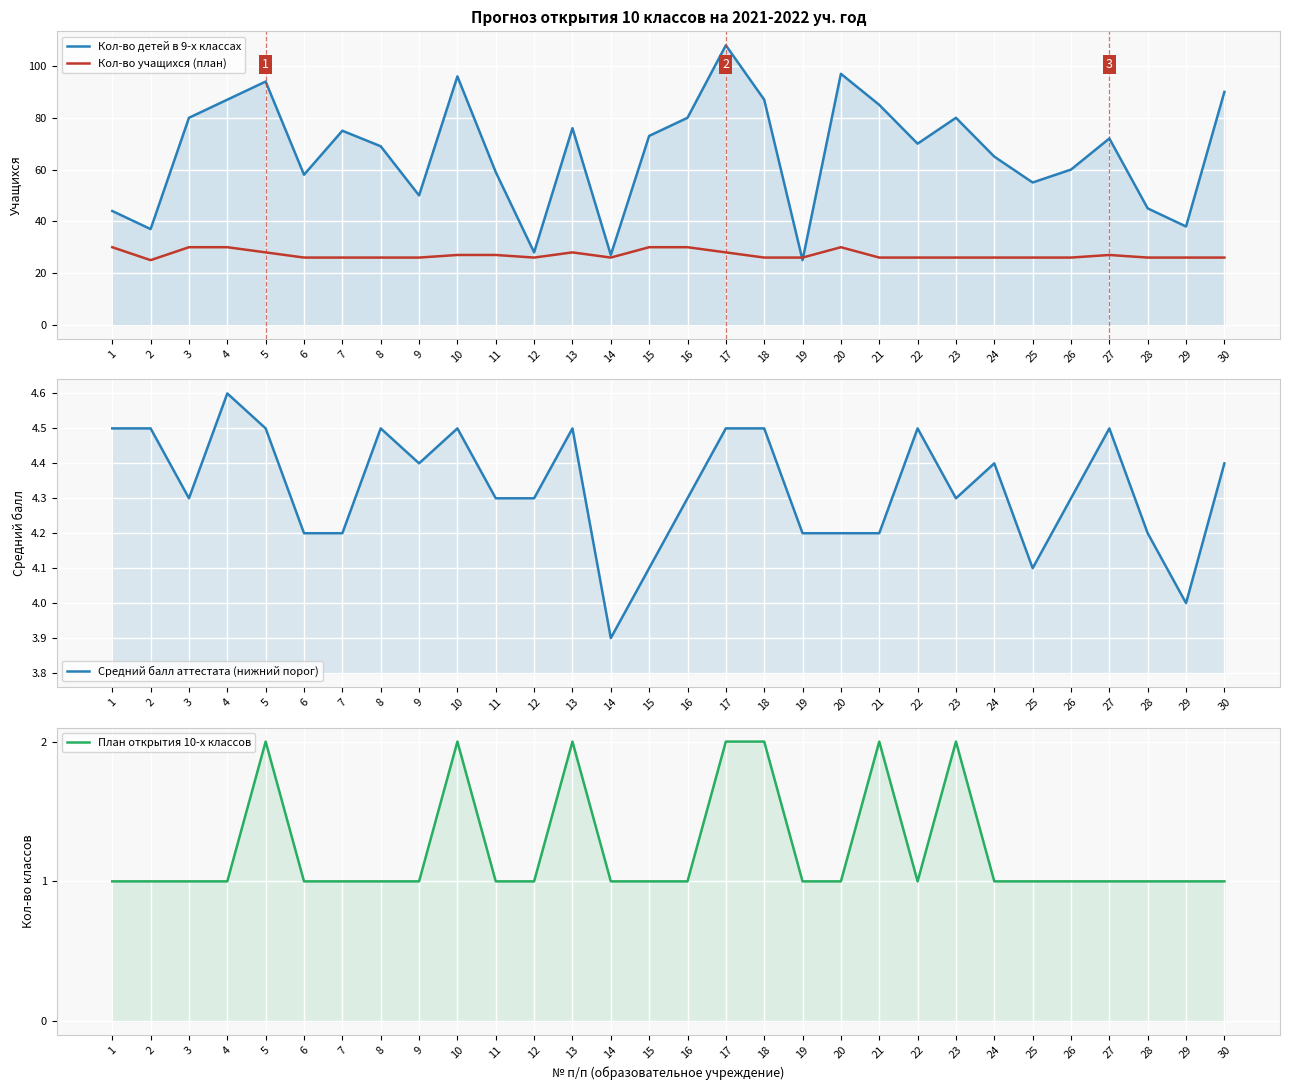

What is the sum of the План открытия 10-х классов values at 11 and 18?

3.0